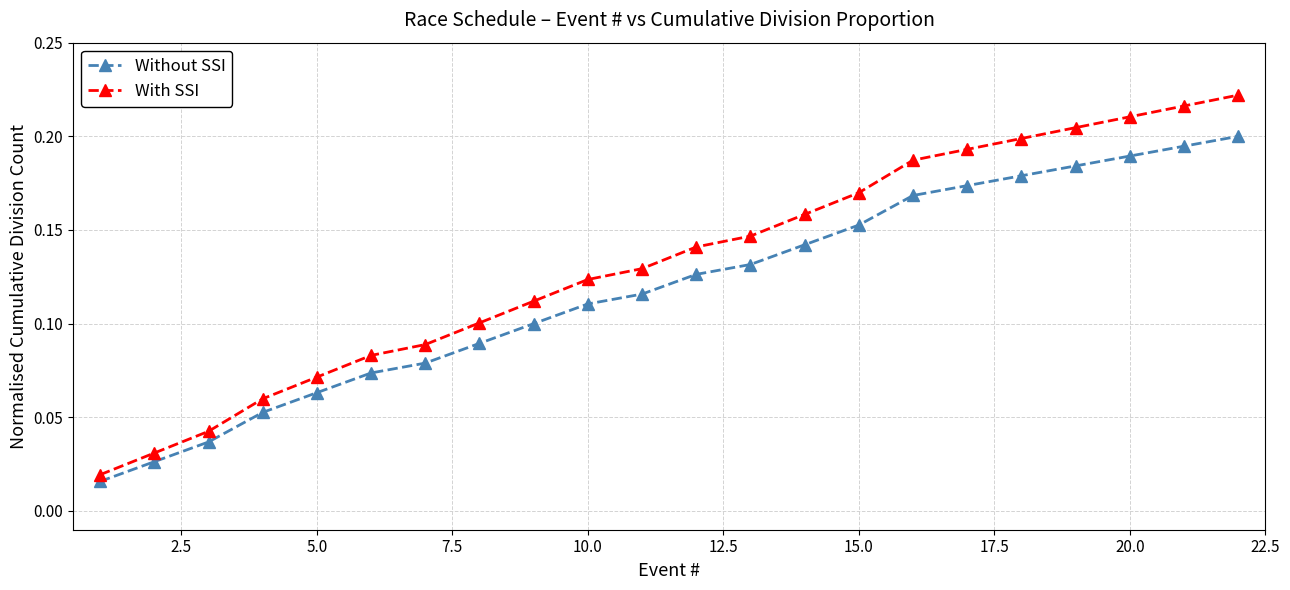

True or false: With SSI has more than 0 interior local peaks.

False